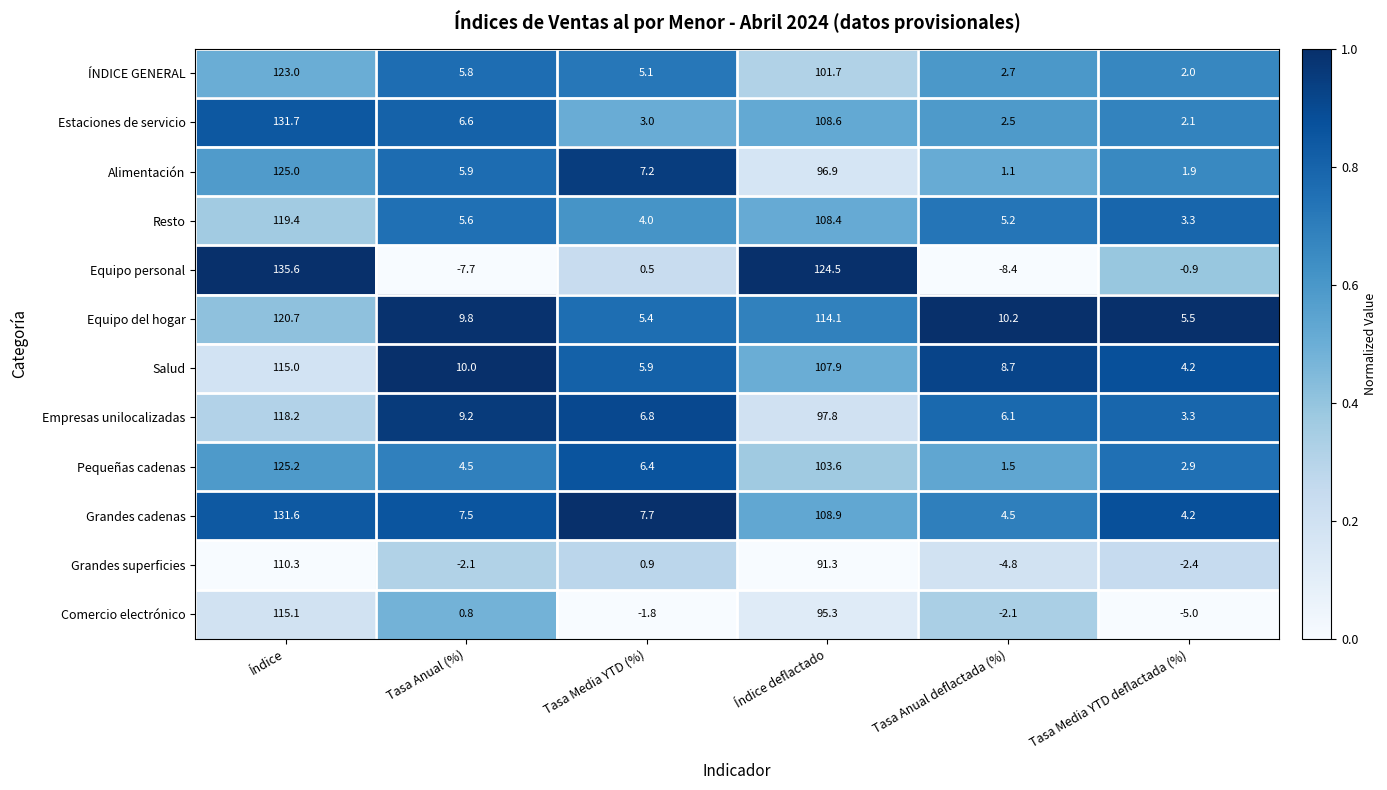

At which category is the sum across all series the highest?

Índice